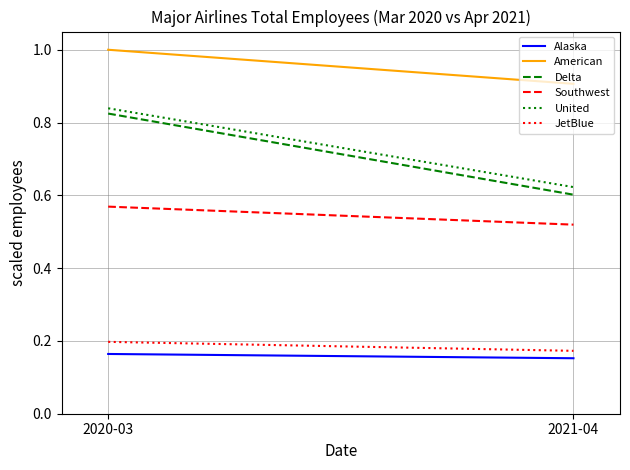

What is the label of the 1st point from the right?

2021-04